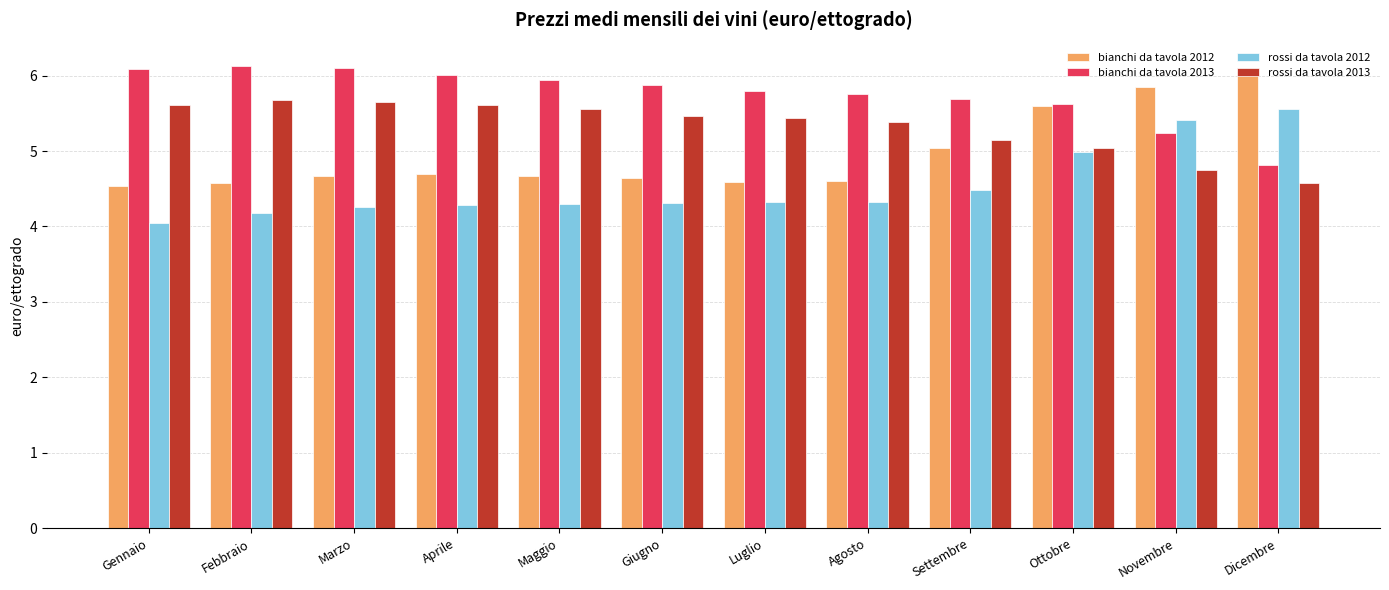

What is the total value across all series at Marzo?

20.7